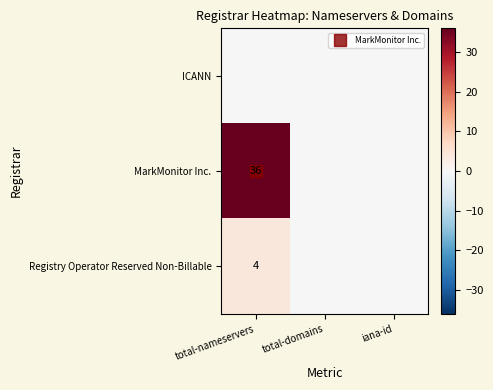

At which label does Registry Operator Reserved Non-Billable reach its minimum?

total-domains